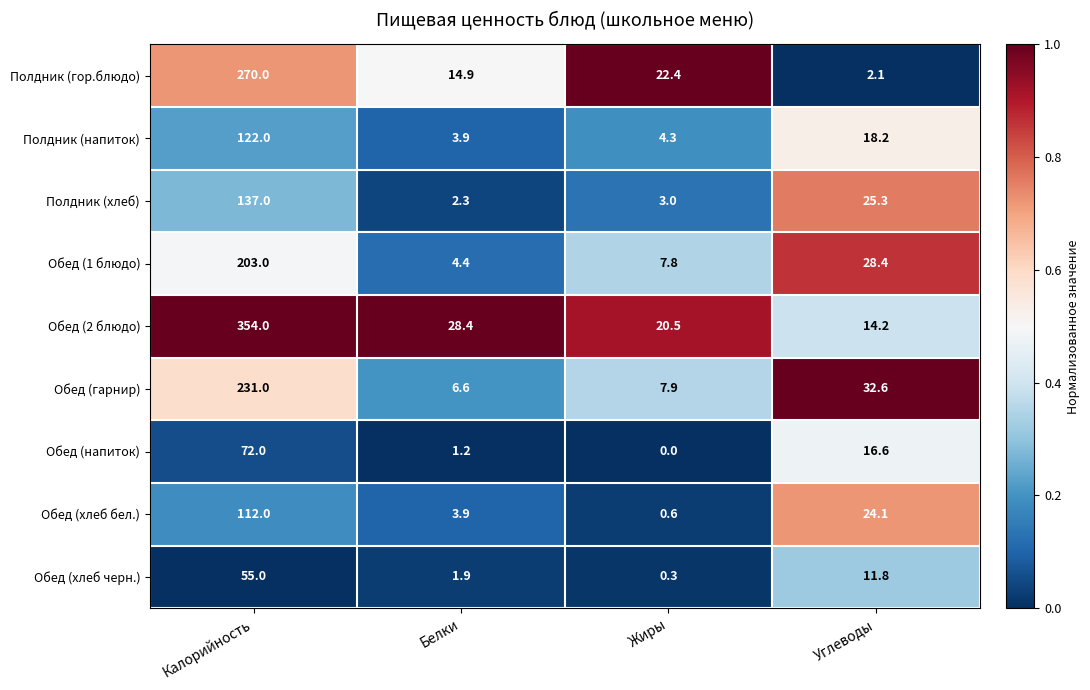

Where does the Обед (хлеб черн.) series first go above 11?

Калорийность